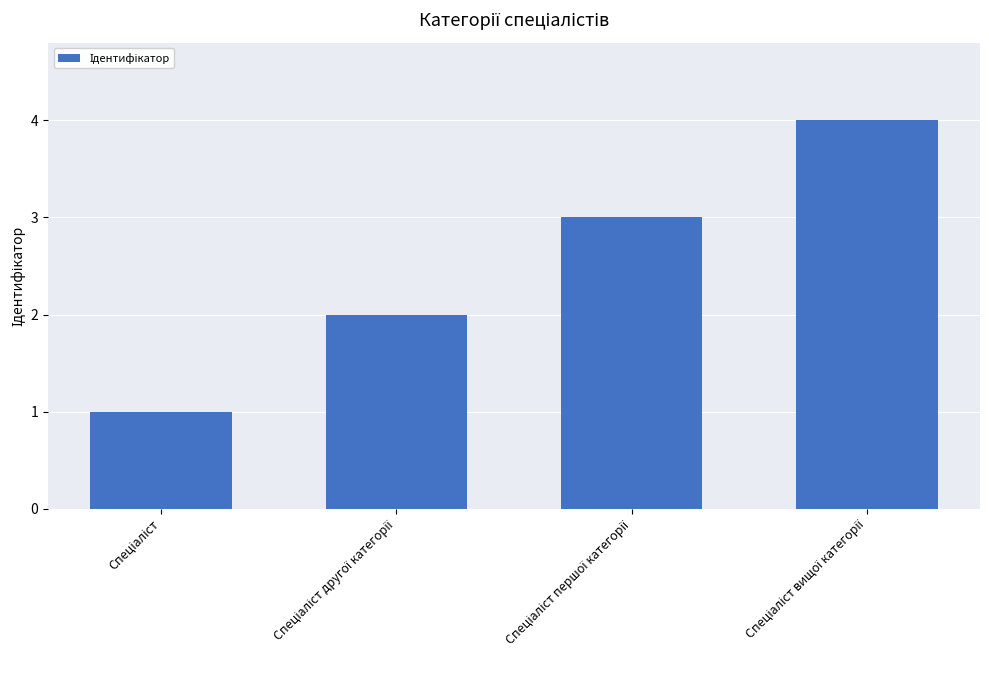

Reading left to right, transcribe all the data shown in this chart.

1	2	3	4